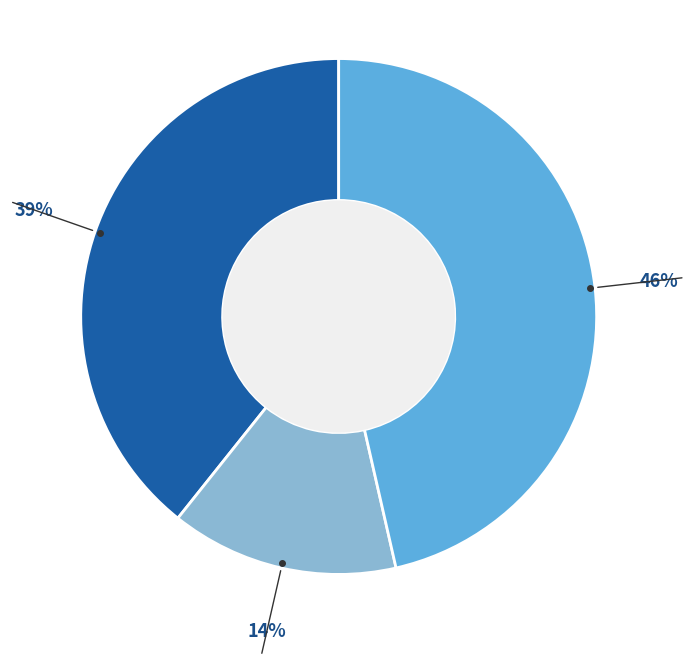

Does any single category account for the majority?

No